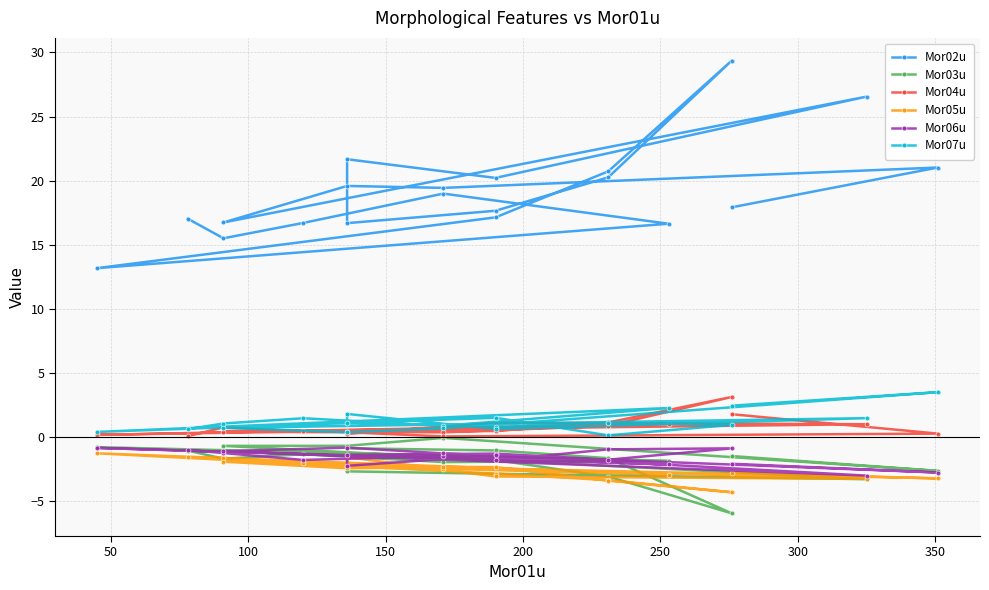

The value of Mor02u at 400 is 19.5. True or false?

False